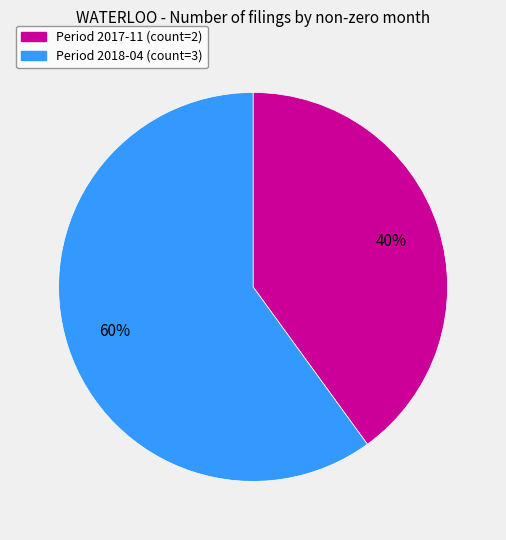

Does any single category account for the majority?

Yes